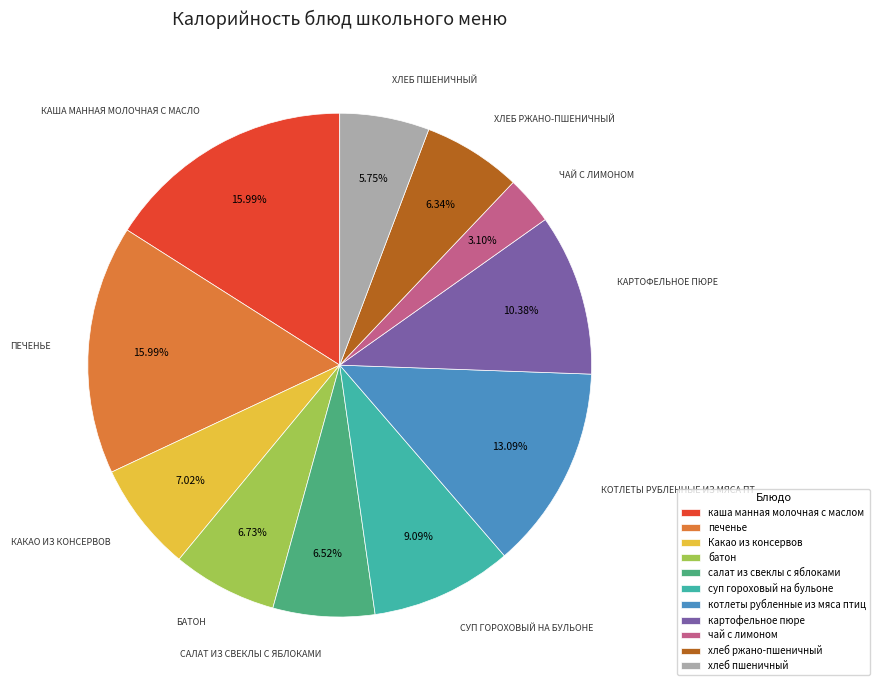

Which slice is the smallest?

чай с лимоном